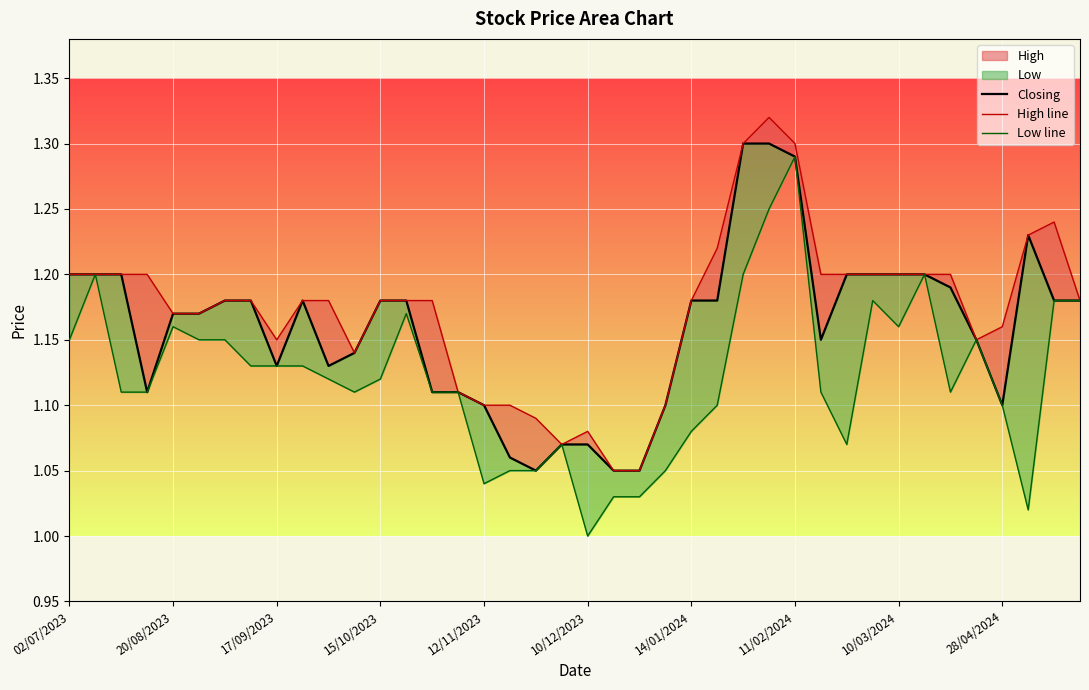

How many interior local valleys does the High line series have?

4